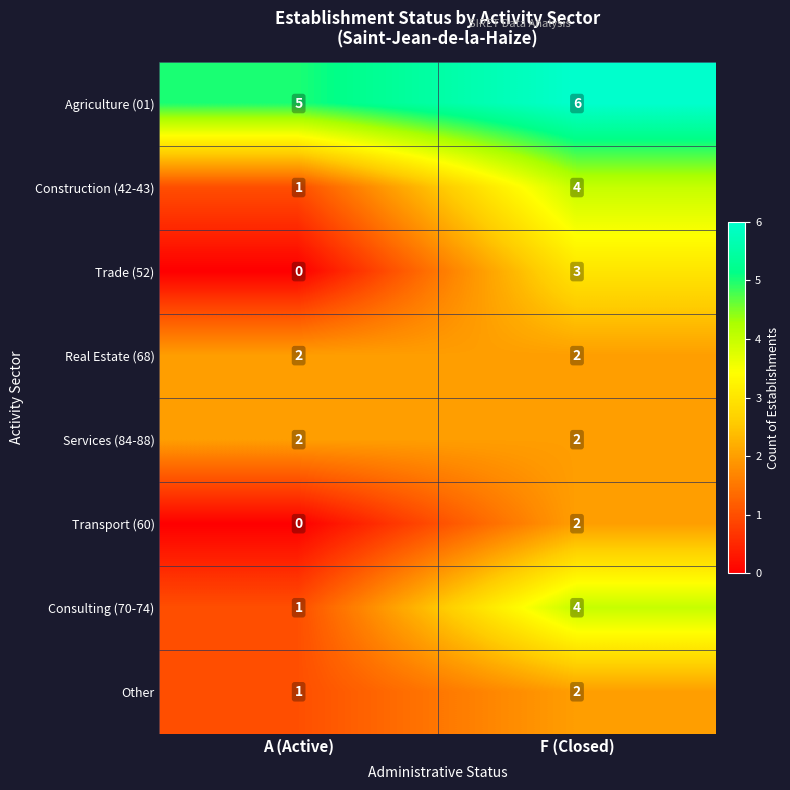

Rank the categories by Trade (52) value from lowest to highest.

A (Active), F (Closed)